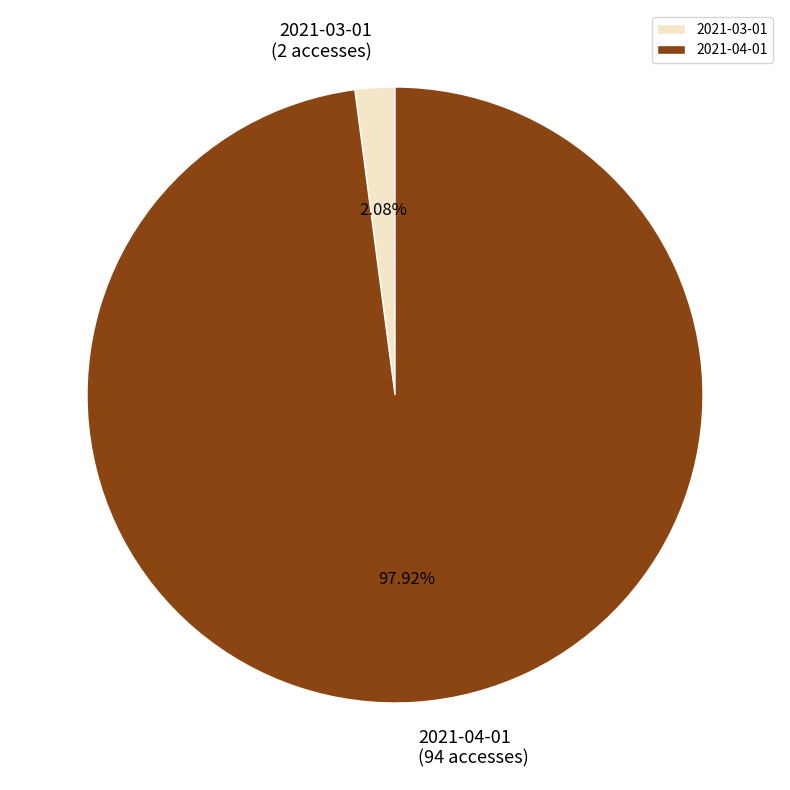

True or false: 2021-03-01 accounts for 16% of the total.

False